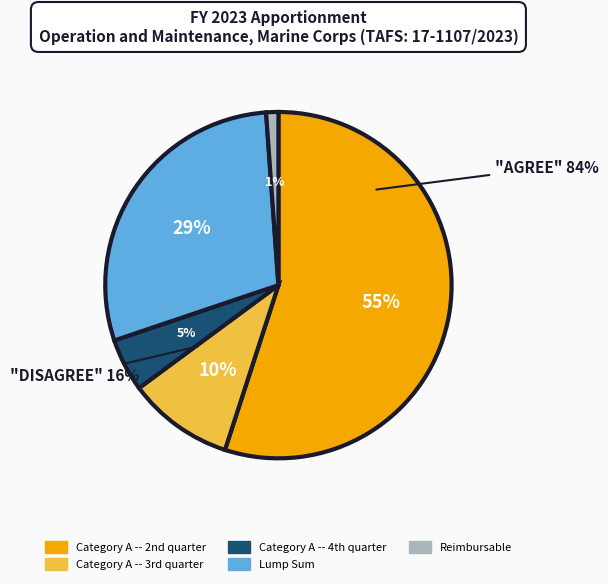

Which slice is the smallest?

Reimbursable